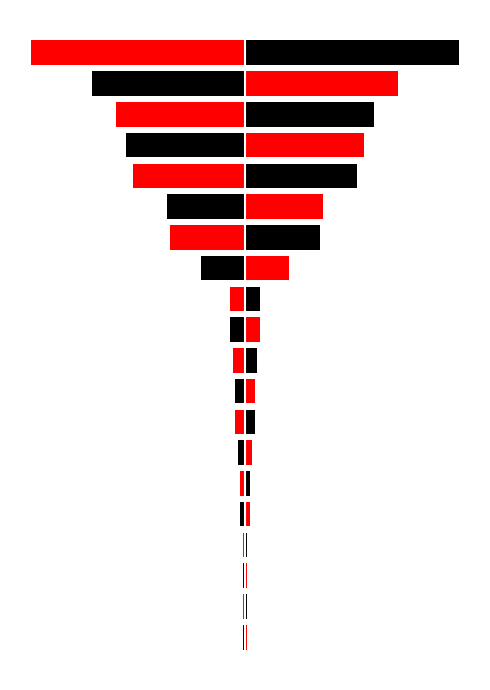

Is it true that the value at 6 is 3?

True